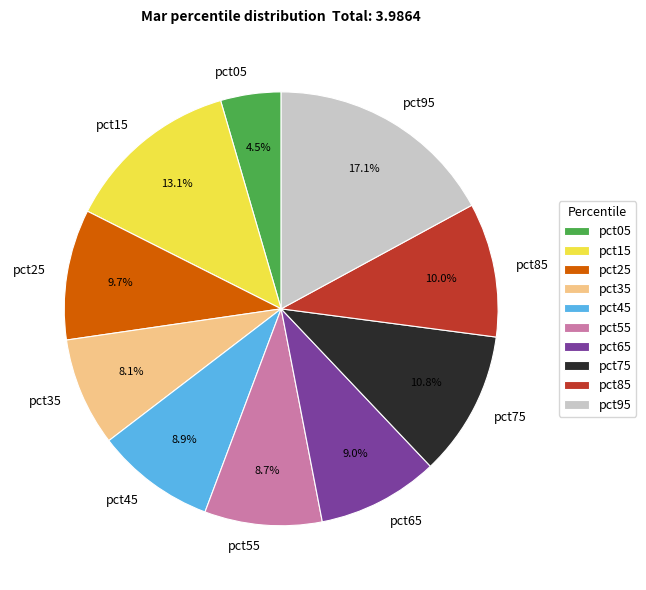

To the nearest percent, what portion does pct25 represent?

10%